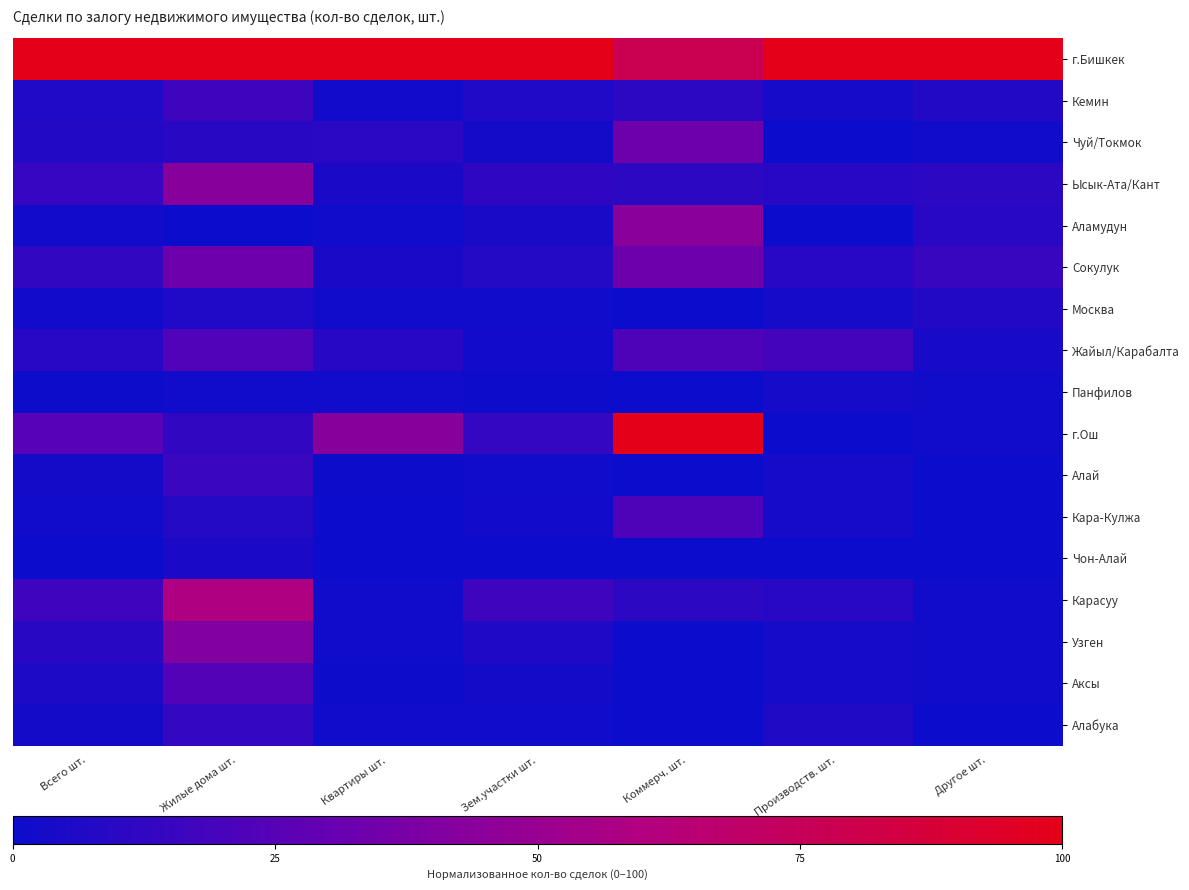

Which label corresponds to the smallest value in the chart?

Производств. шт.